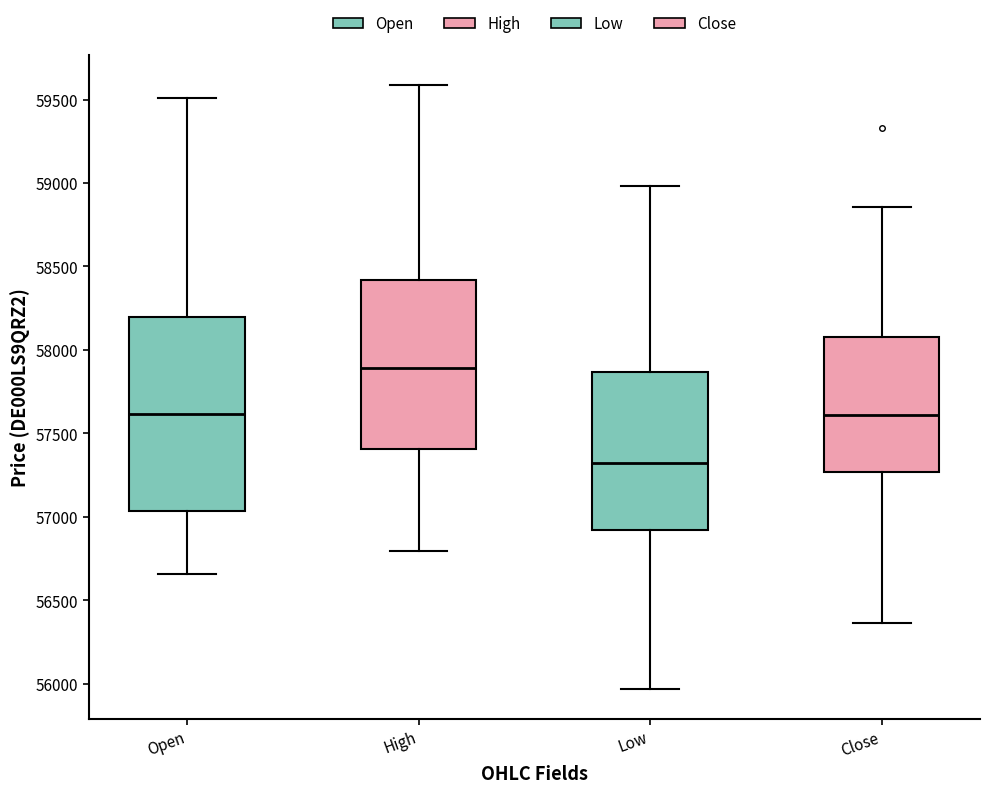

Which box's median line is the highest?

High